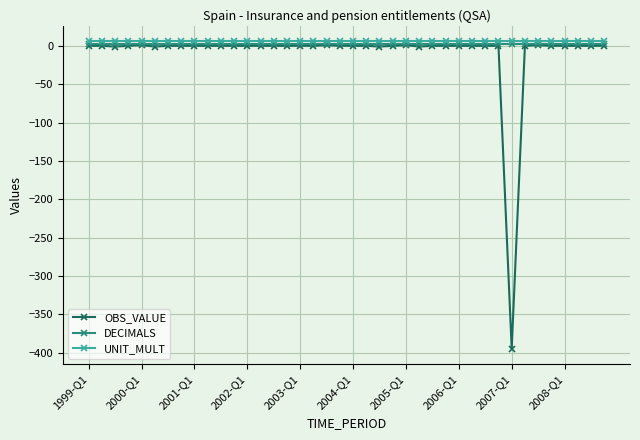

True or false: OBS_VALUE has more than 2 interior local peaks.

True